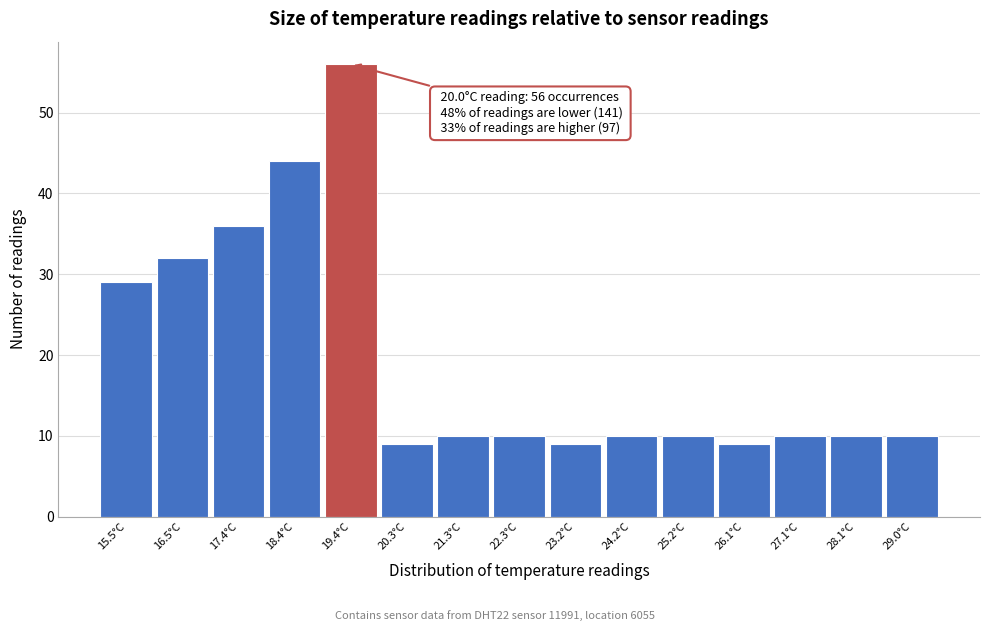

Reading left to right, what are all the values shown in this chart?

15.5°C=29	16.5°C=32	17.4°C=36	18.4°C=44	19.4°C=56	20.3°C=9	21.3°C=10	22.3°C=10	23.2°C=9	24.2°C=10	25.2°C=10	26.1°C=9	27.1°C=10	28.1°C=10	29.0°C=10